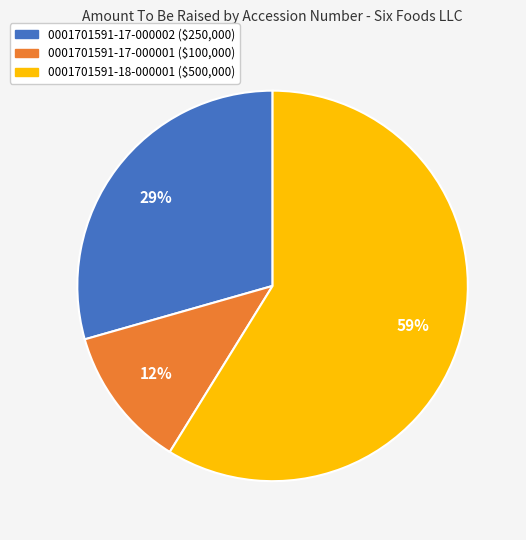

Which slice represents more than half of the pie?

0001701591-18-000001